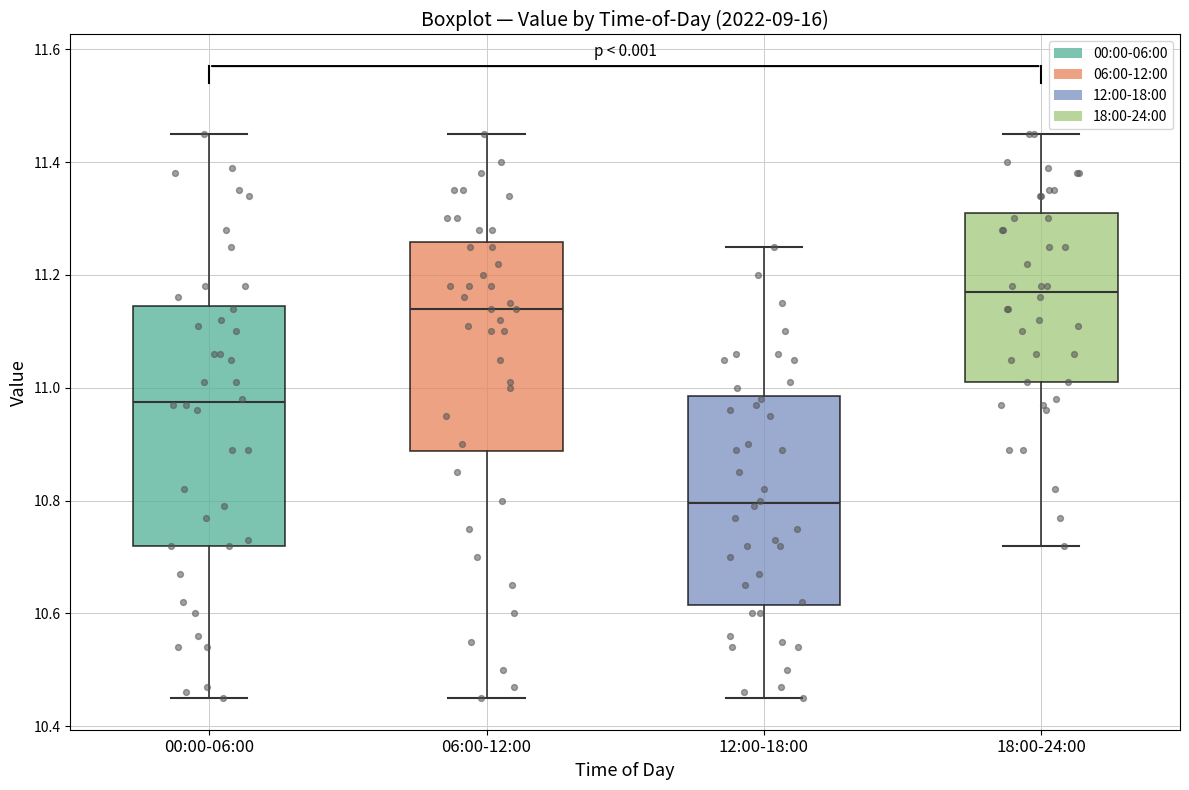

Where is the lower edge of the box for 00:00-06:00 on the y-axis? The values are not printed on the chart, so give them approximately, as read against the axis.

10.72